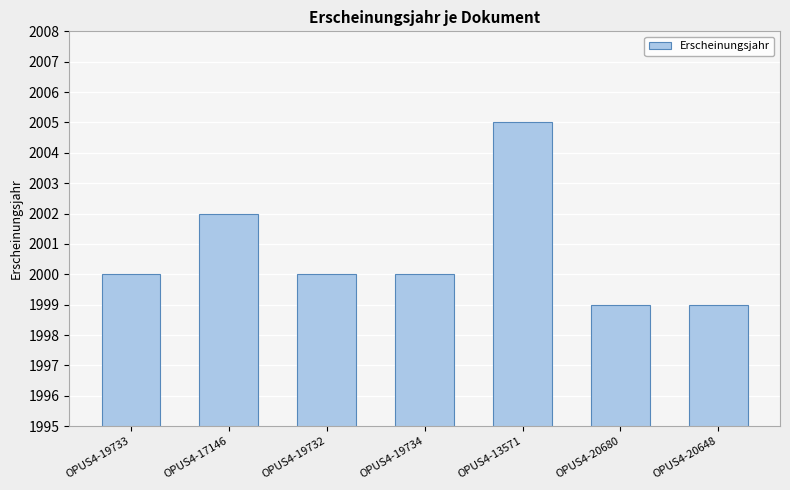

What is the label of the 1st bar from the right?

OPUS4-20648